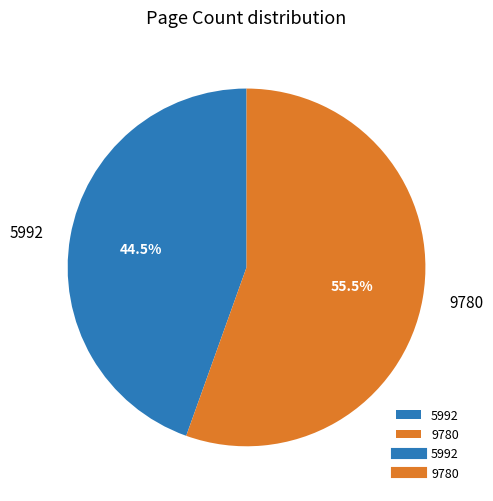

What percentage do 9780 and 5992 together represent?

100.0%